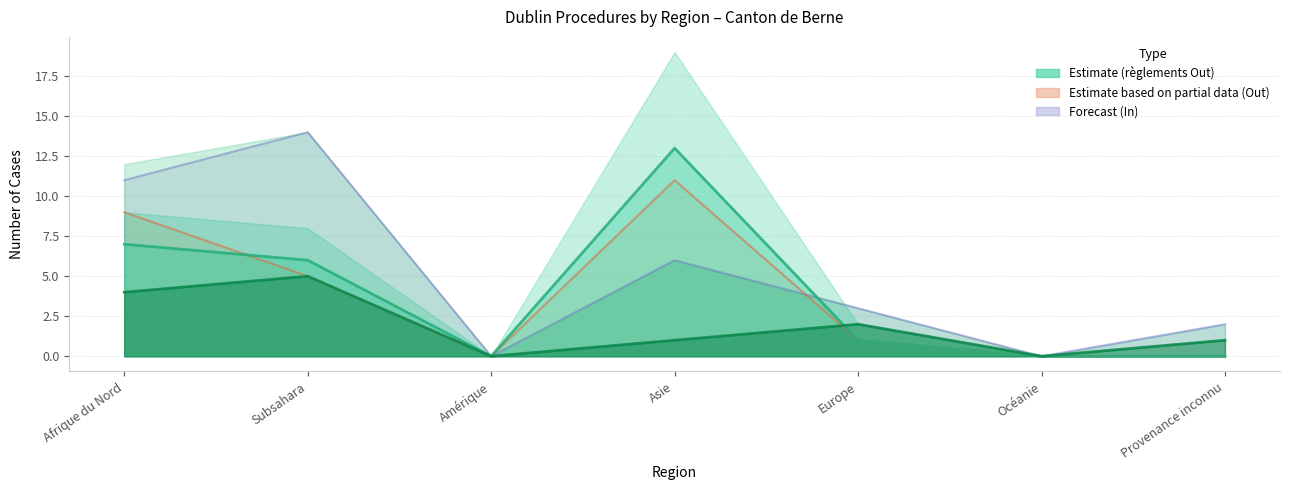

How many values in the Procédures Out (col_2) series exceed 1?

3